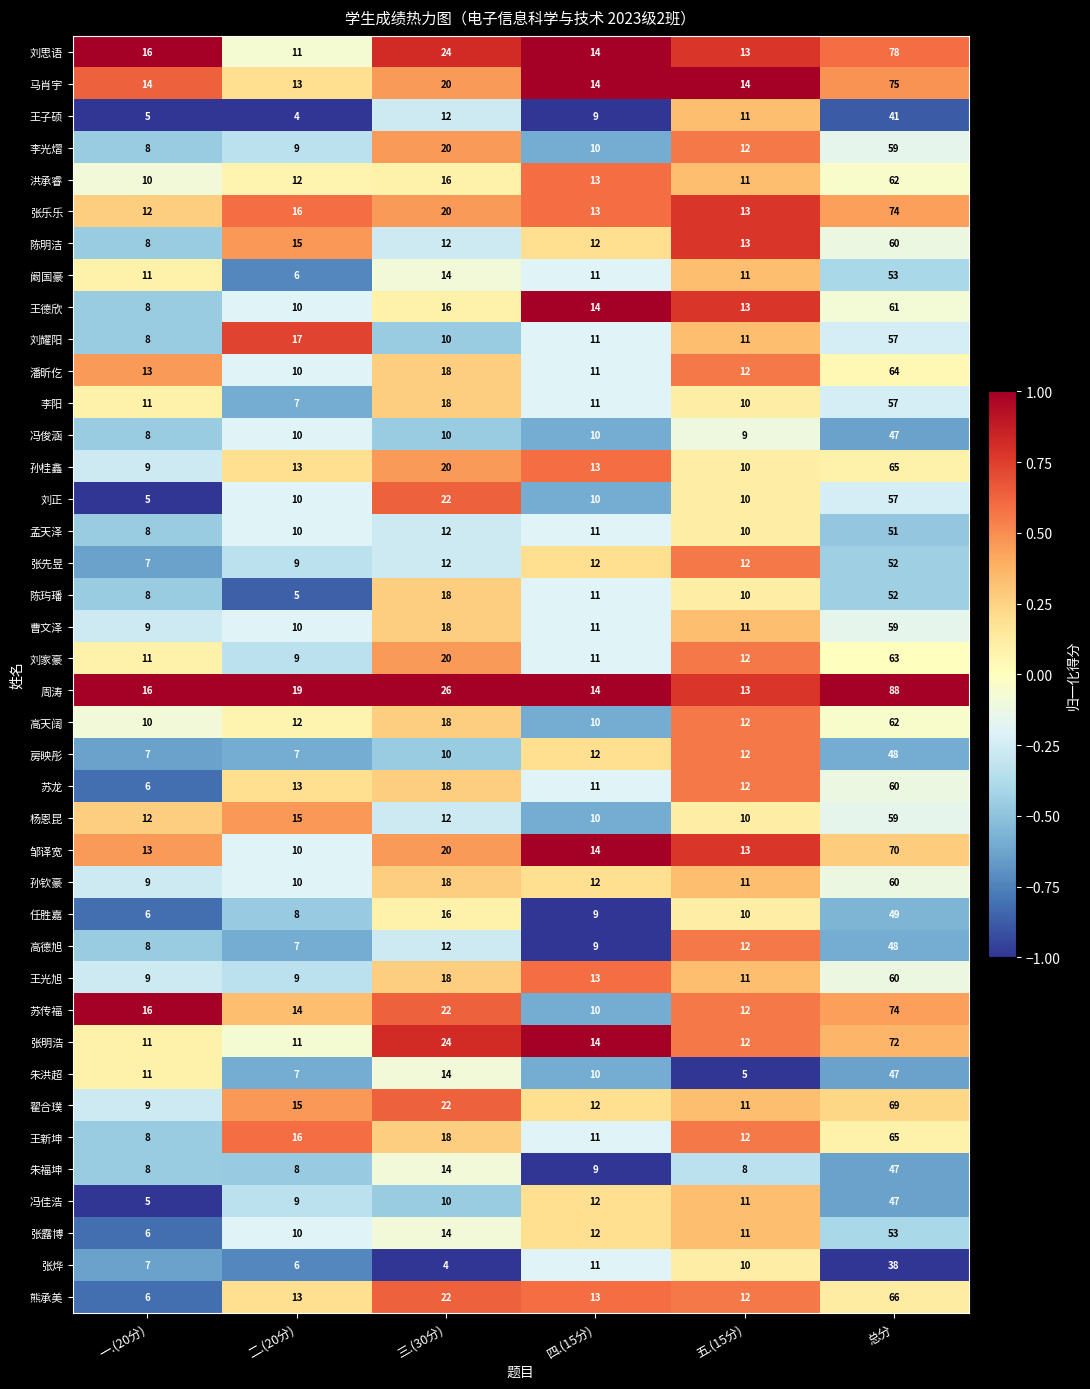

The value of 朱福坤 at 三.(30分) is 14. True or false?

True